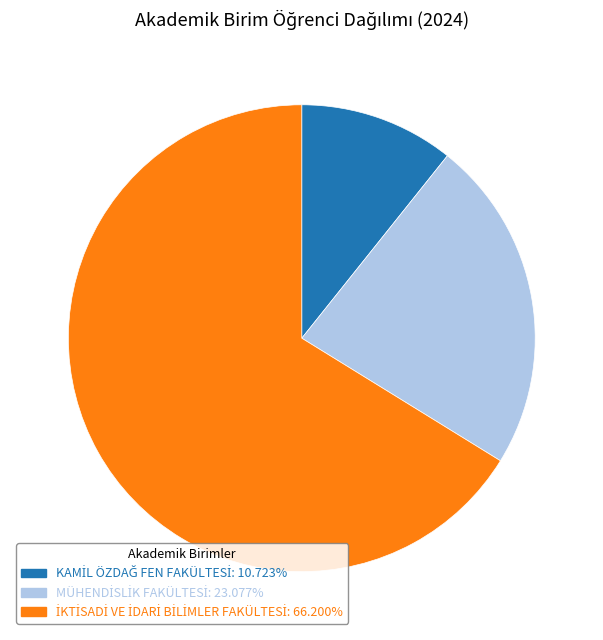

Is there any slice that represents more than half of the pie?

Yes